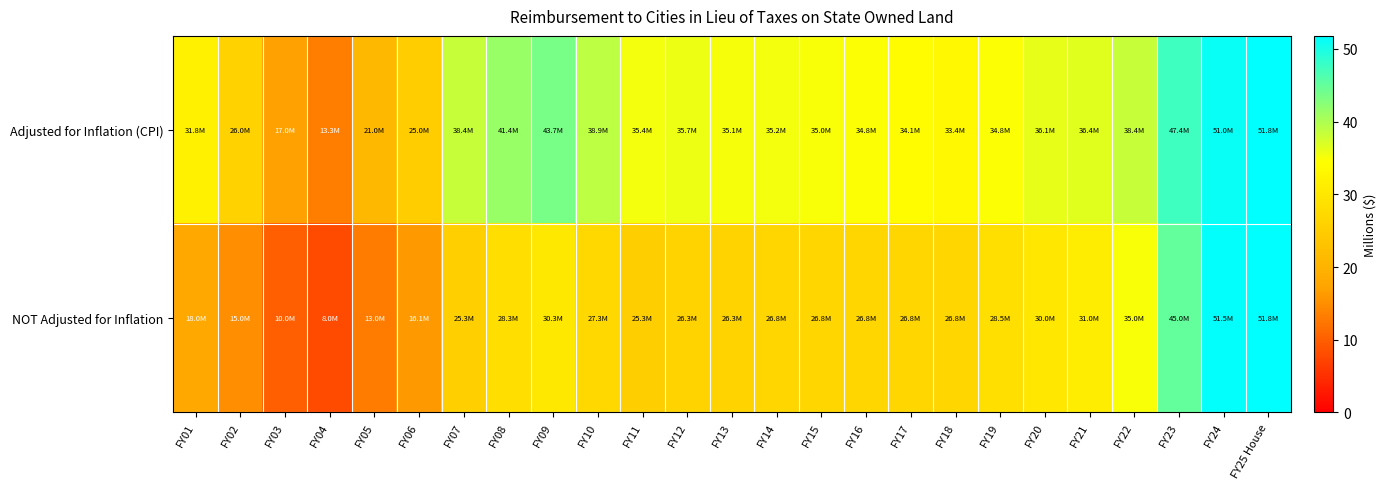

How many categories are shown in the chart?

25